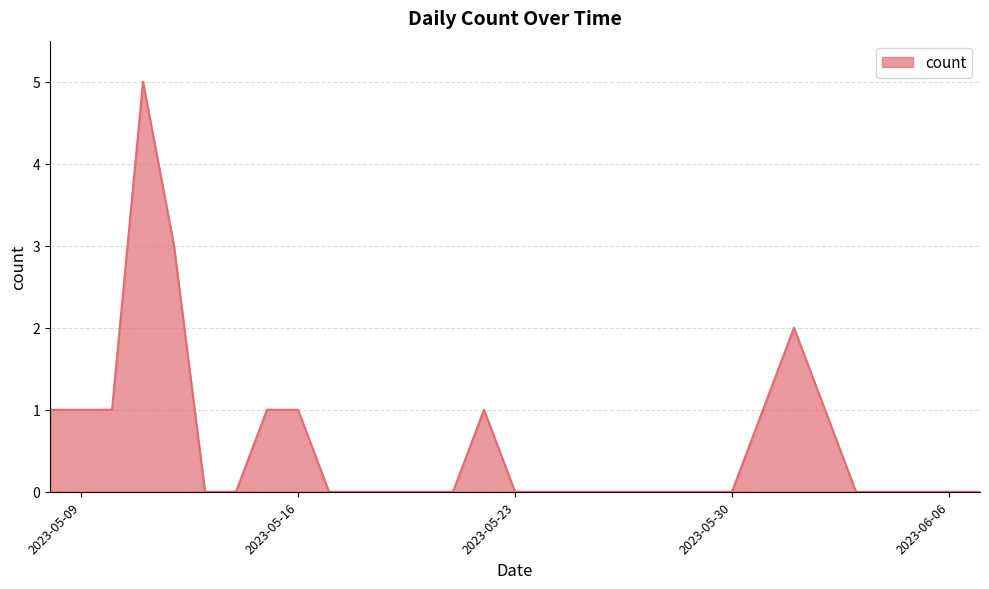

What is the average value?

1